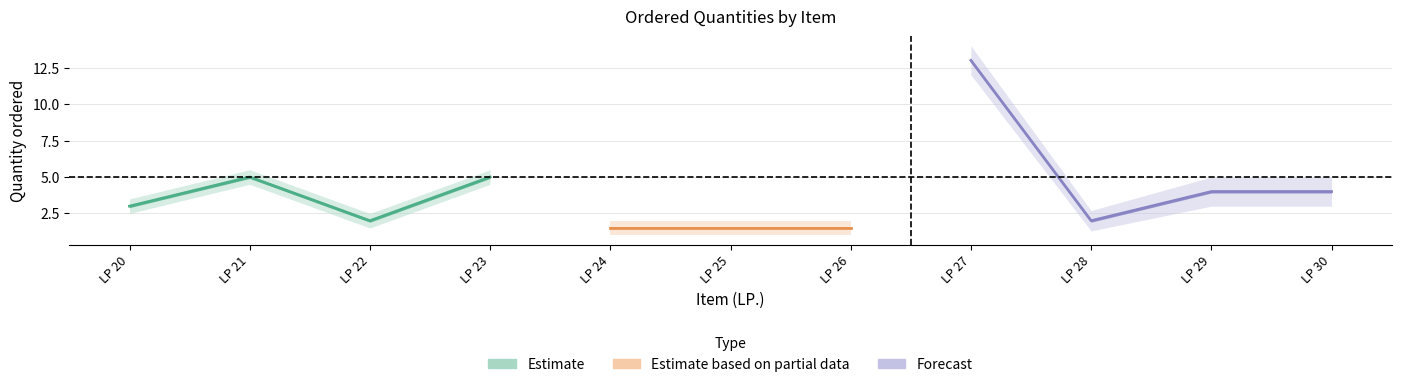

What are all the series names shown in the legend?

Estimate, Estimate based on partial data, Forecast